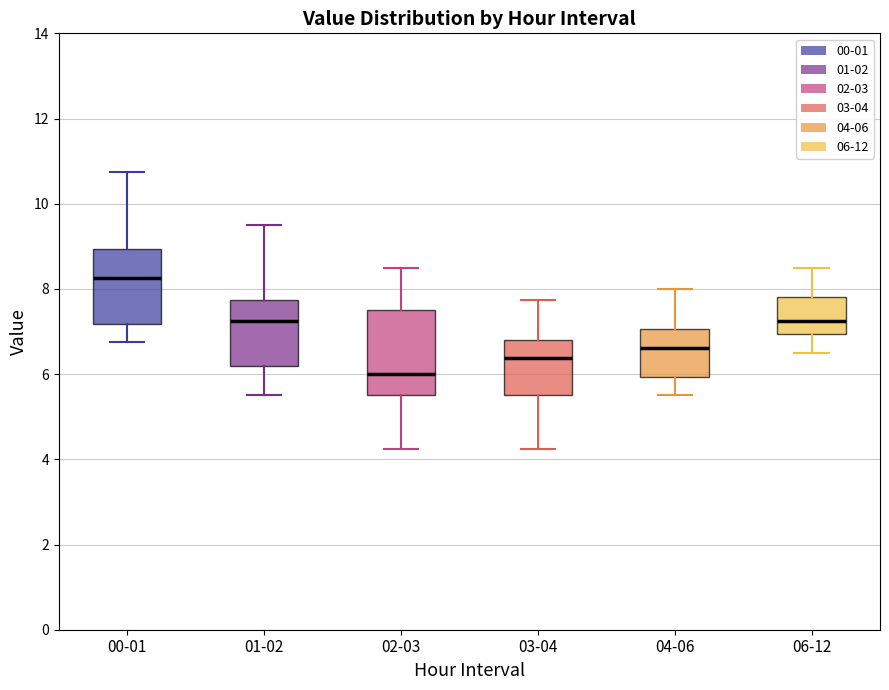

Which box has the lowest median line?

02-03